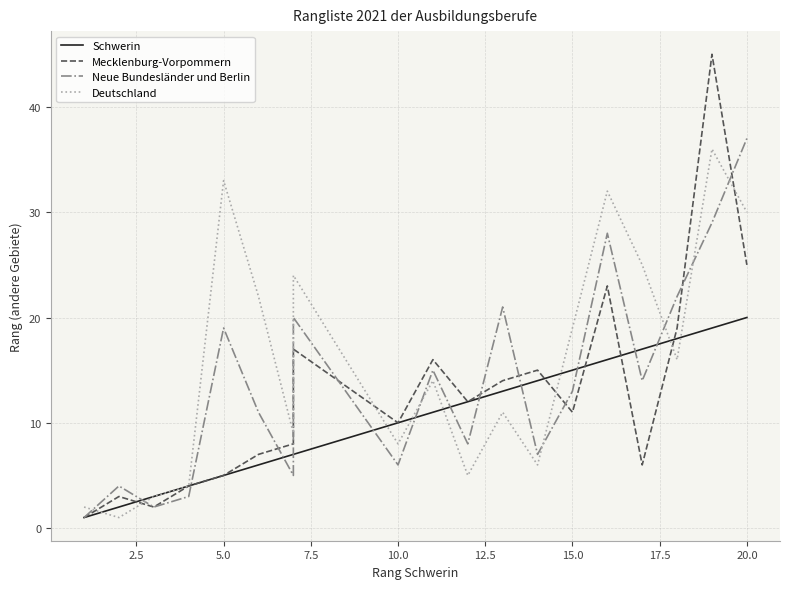

True or false: Schwerin and Neue Bundesländer und Berlin intersect in this chart.

True